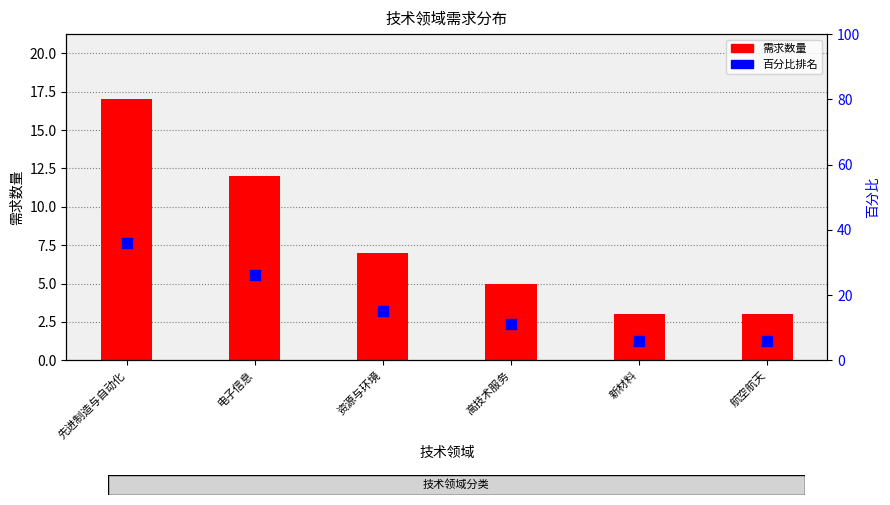

Is the value of 需求数量 at 先进制造与自动化 greater than the value of 百分比排名 at 高技术服务?

Yes